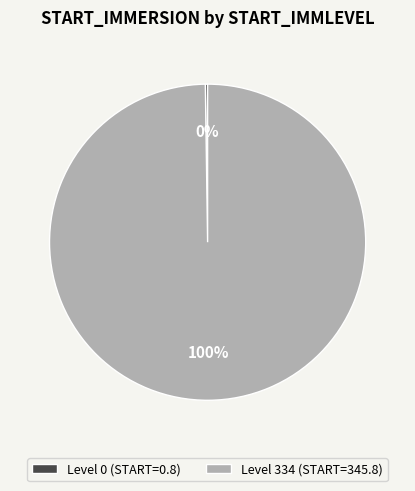

Which slice represents more than half of the pie?

Level 334 (START=345.8)